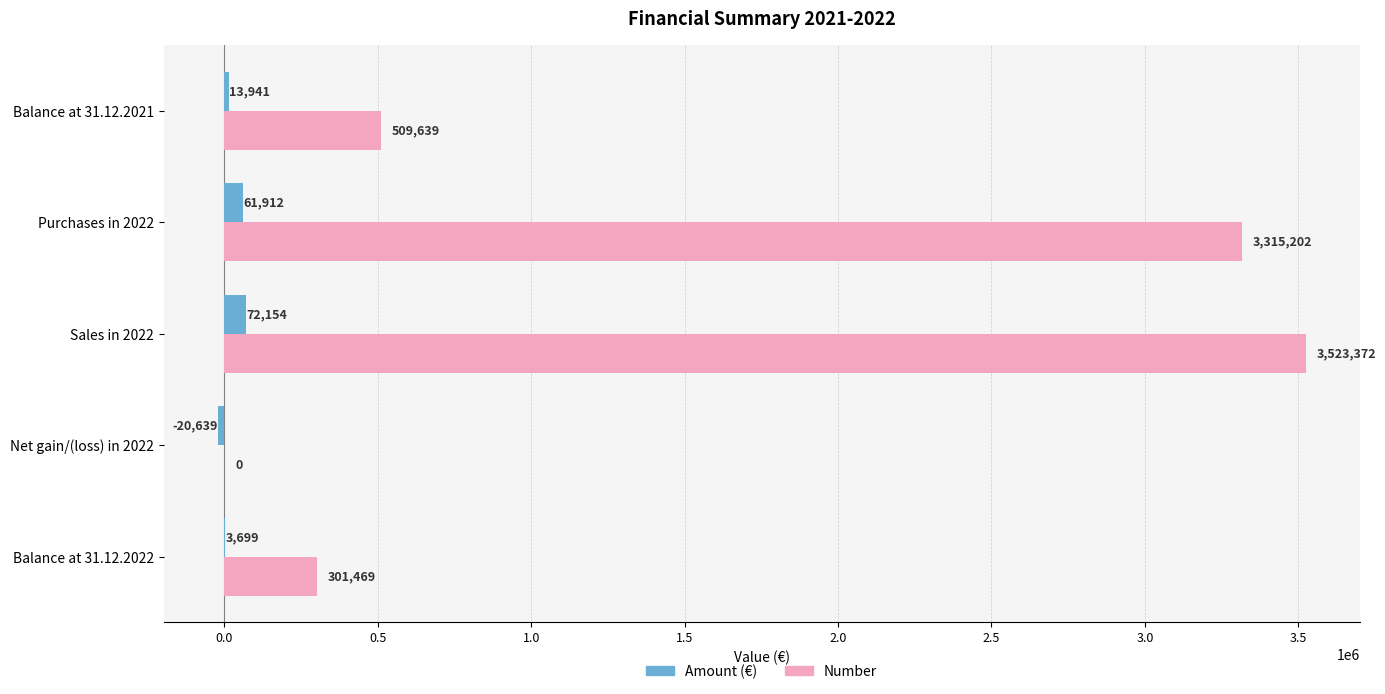

At which category is the sum across all series the highest?

Sales in 2022